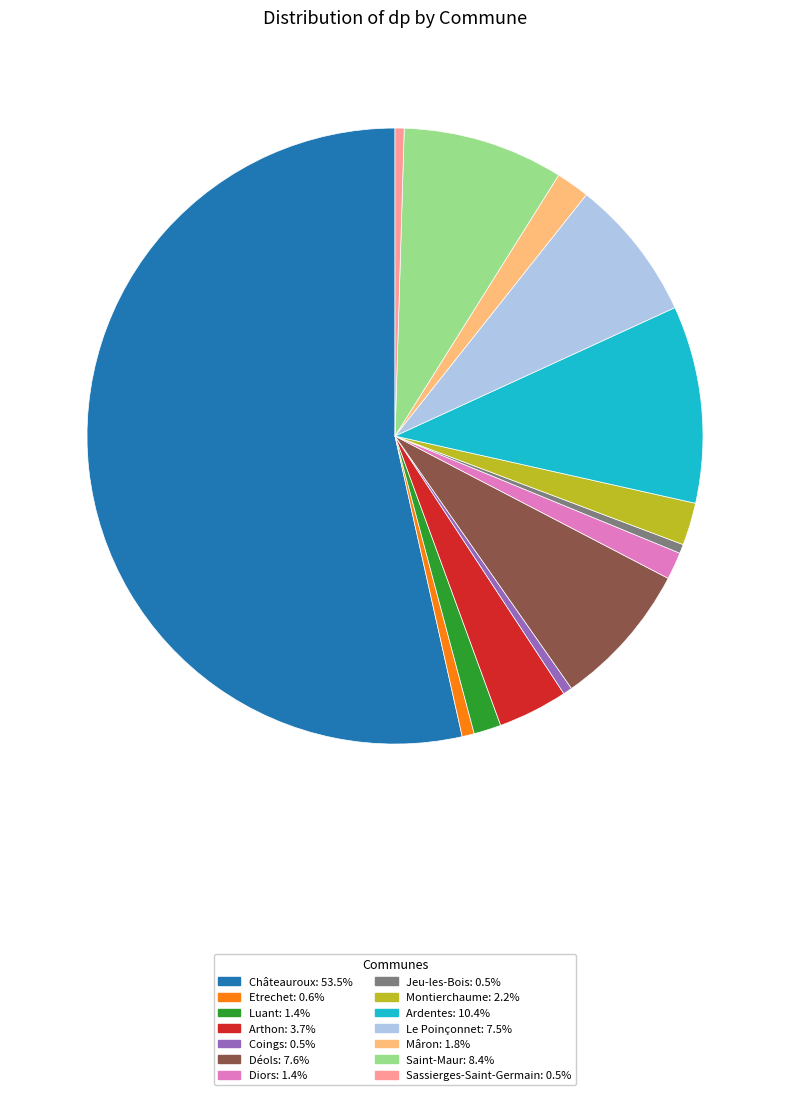

Is the sum of Déols: 7.6% and Sassierges-Saint-Germain: 0.5% greater than half?

No